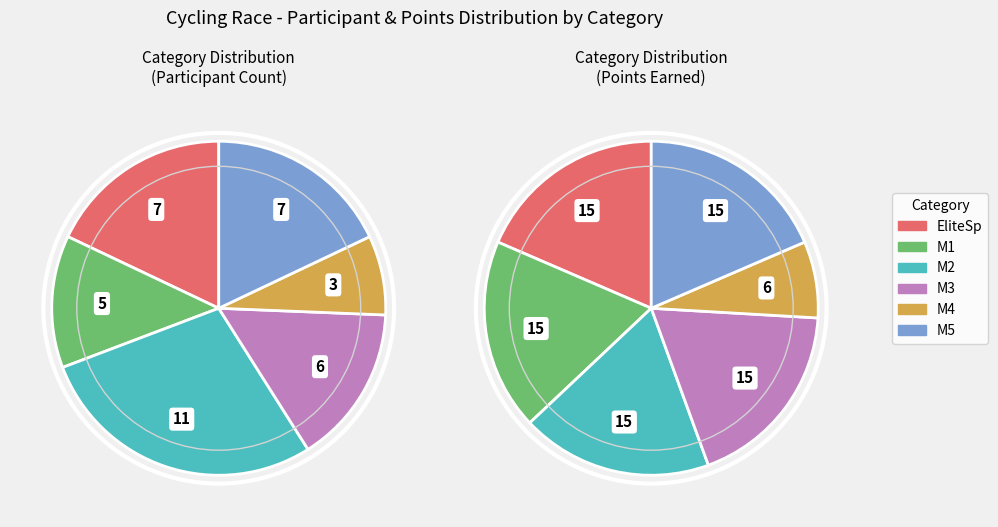

To the nearest percent, what is the difference between the largest and smallest slice percentages?

21%